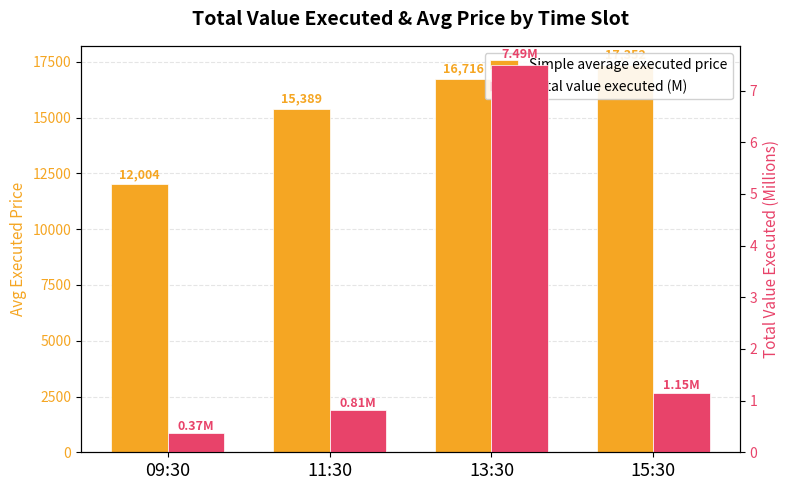

True or false: Simple average executed price has a value of 30040.7 at 15:30.

False